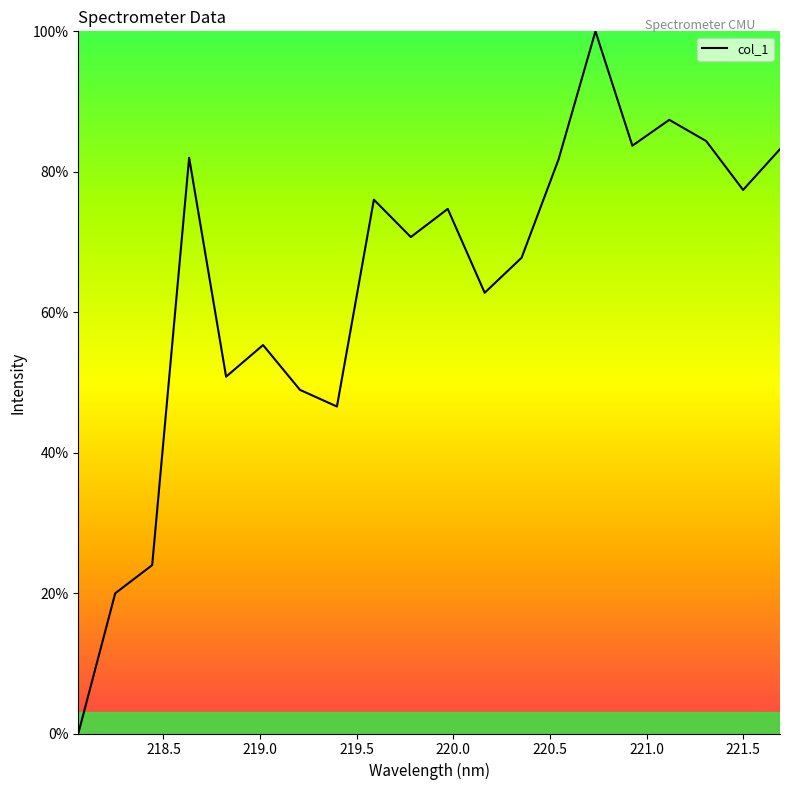

What is the maximum value shown in the chart?

100.0